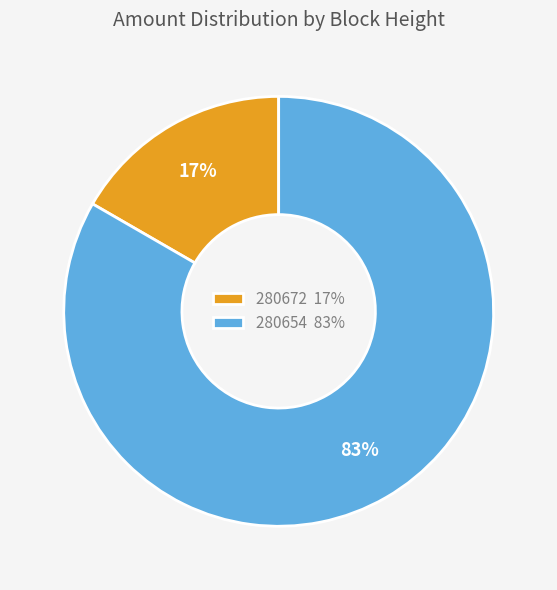

Which has a higher value, 280654 83% or 280672 17%?

280654 83%